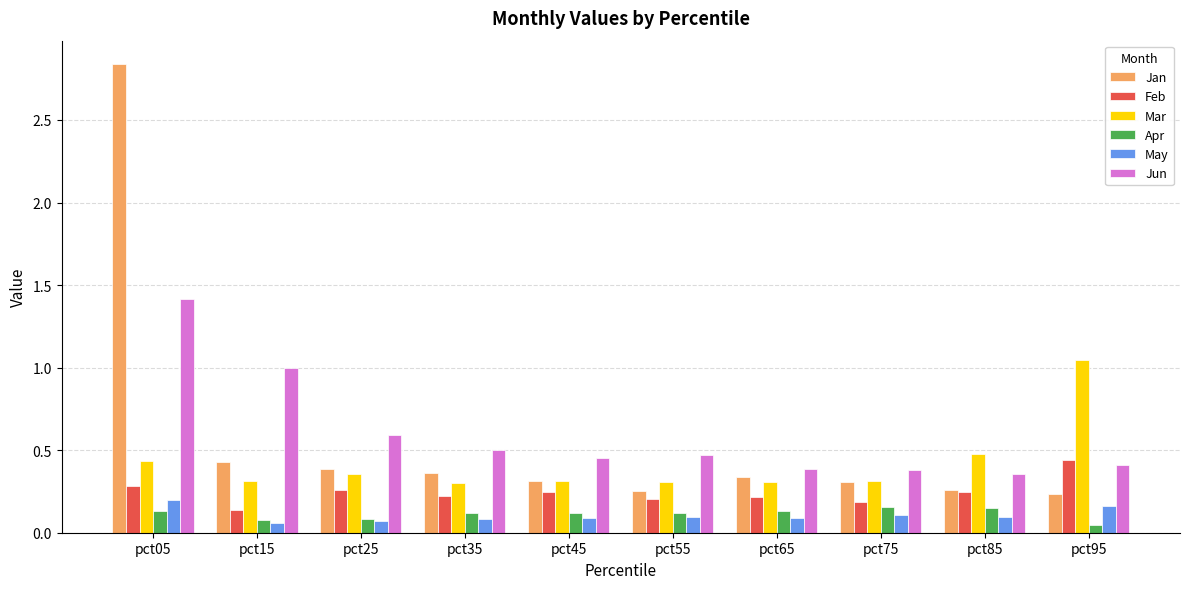

How many groups of bars are there?

10